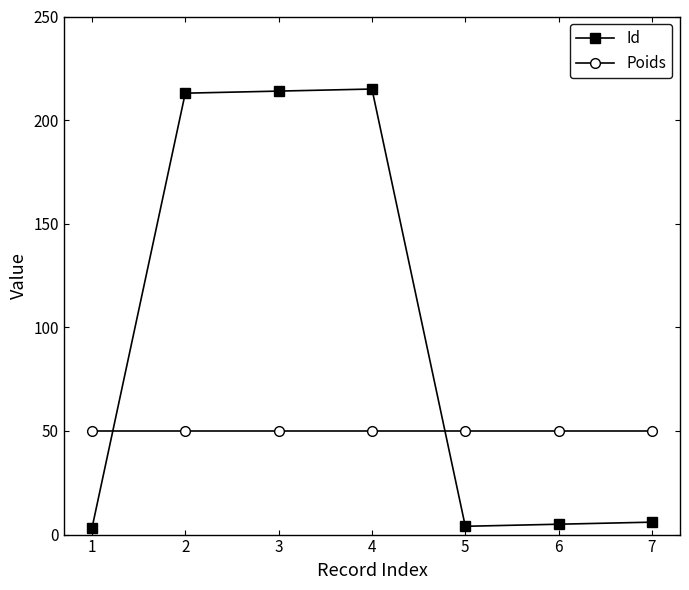

How many data points does each series have?

7